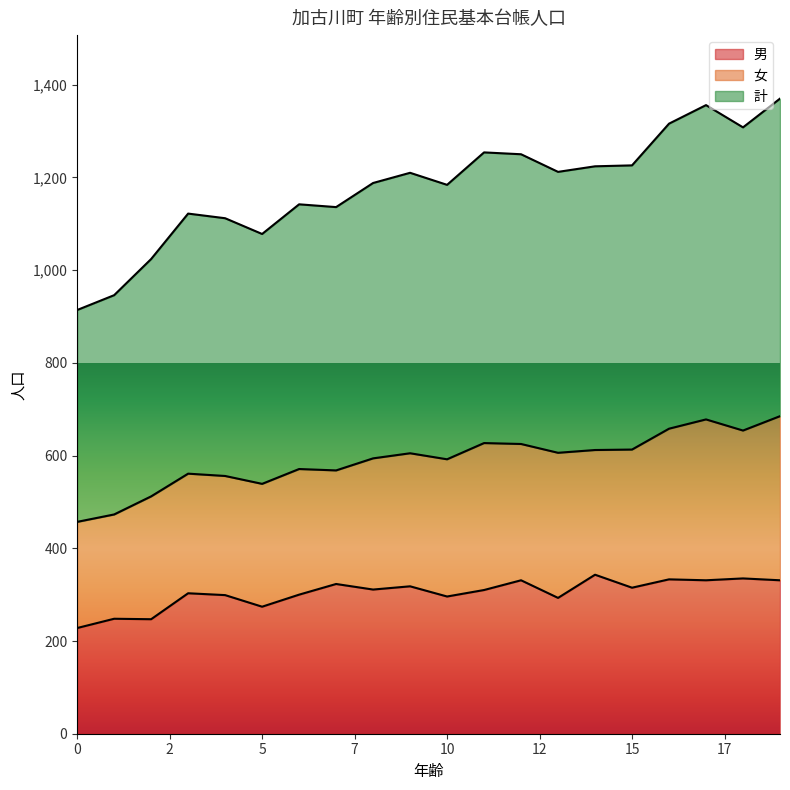

How many values in the 男 series exceed 311?

9